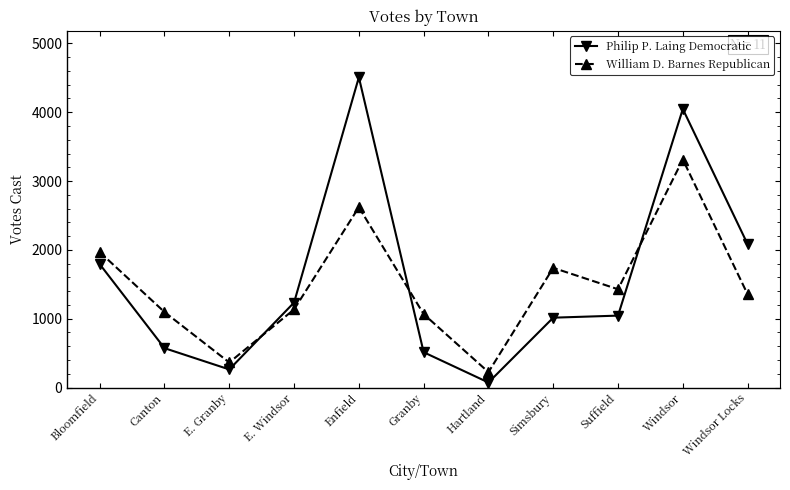

What is the sum of all William D. Barnes Republican values?

16310